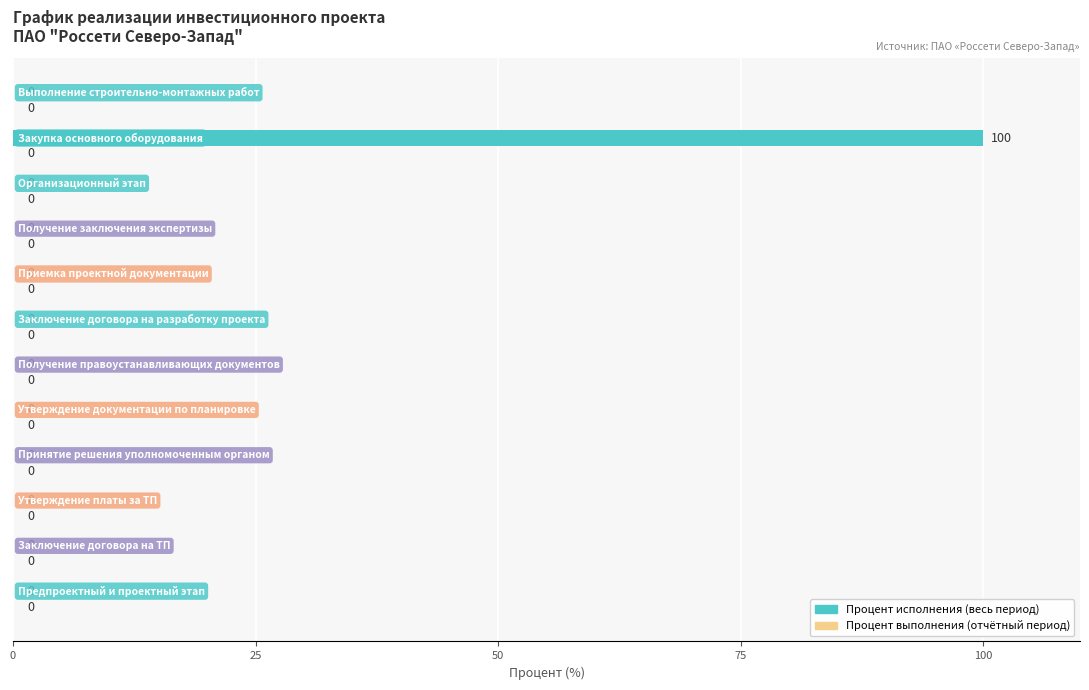

What is the maximum value shown in the chart?

100